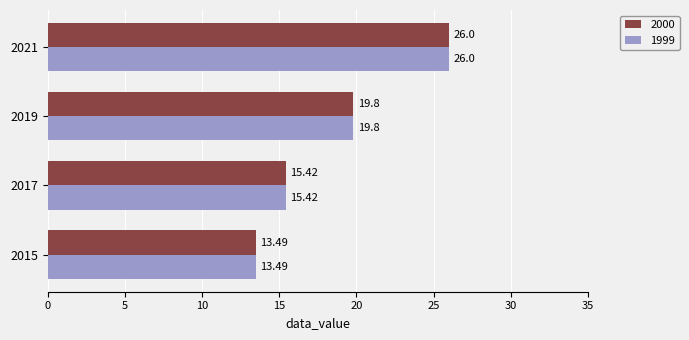

What is the difference between the maximum and minimum values in the 1999 series?

12.5